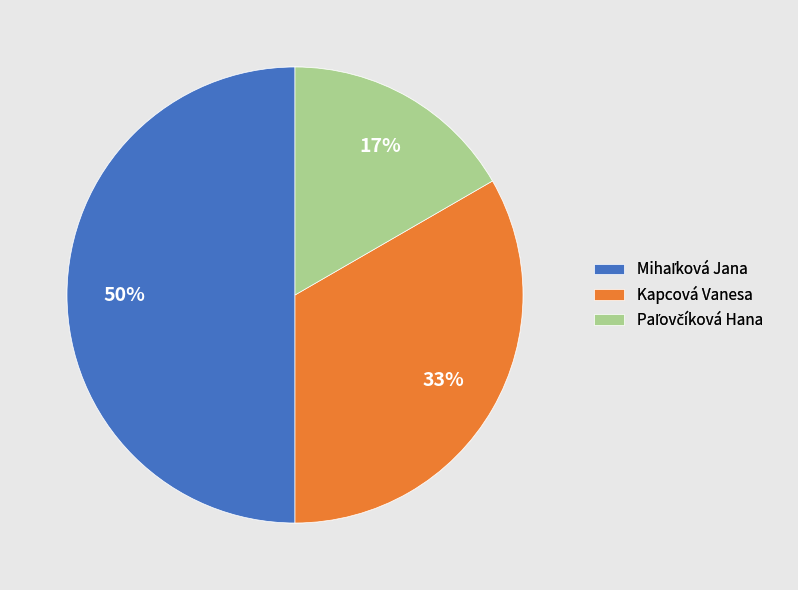

Does Kapcová Vanesa represent more than half of the total?

No